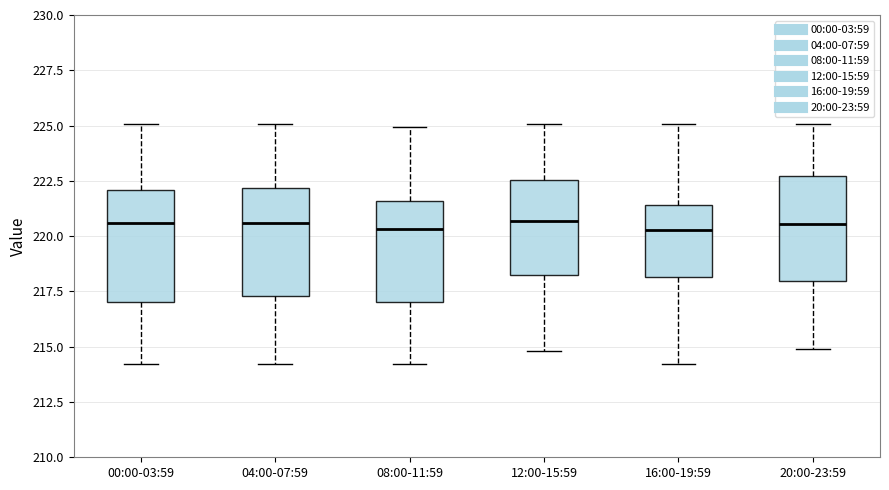

Reading left to right, transcribe this box plot: for each box, give where its median line is, the range the box spans, and where its two whiskers end, as read against the y-axis. The values are not printed on the chart, so give them approximately, as read against the axis.

00:00-03:59: median 220.5, box 217.0 to 222.0, whiskers 214.0 to 225.0
04:00-07:59: median 220.5, box 217.5 to 222.0, whiskers 214.0 to 225.0
08:00-11:59: median 220.5, box 217.0 to 221.5, whiskers 214.0 to 225.0
12:00-15:59: median 220.5, box 218.0 to 222.5, whiskers 215.0 to 225.0
16:00-19:59: median 220.5, box 218.0 to 221.5, whiskers 214.0 to 225.0
20:00-23:59: median 220.5, box 218.0 to 222.5, whiskers 215.0 to 225.0